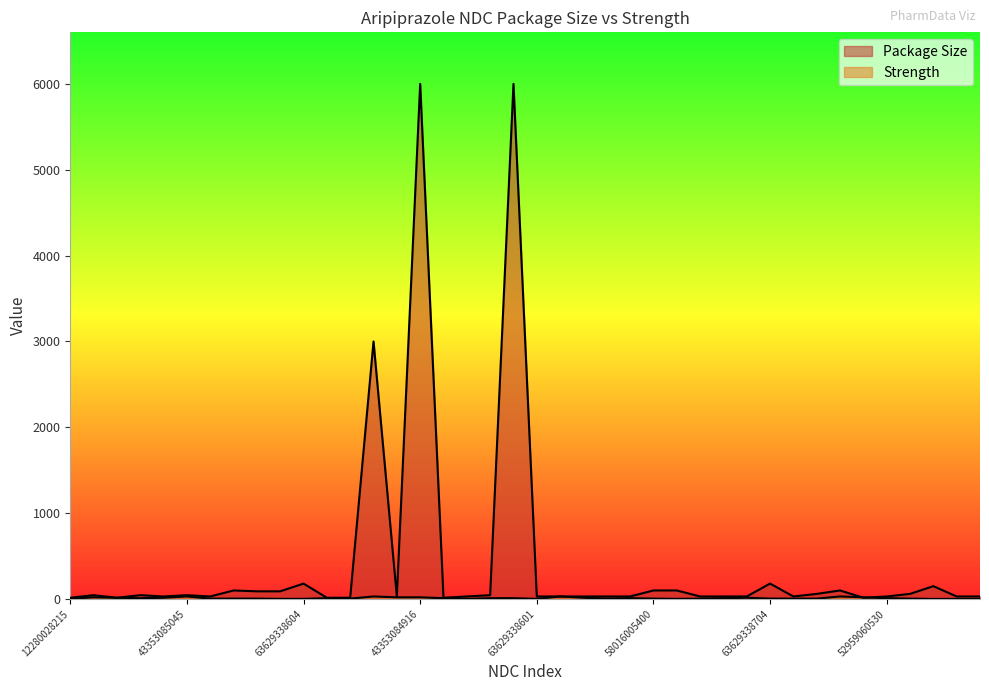

True or false: Package Size has more than 0 interior local peaks.

True